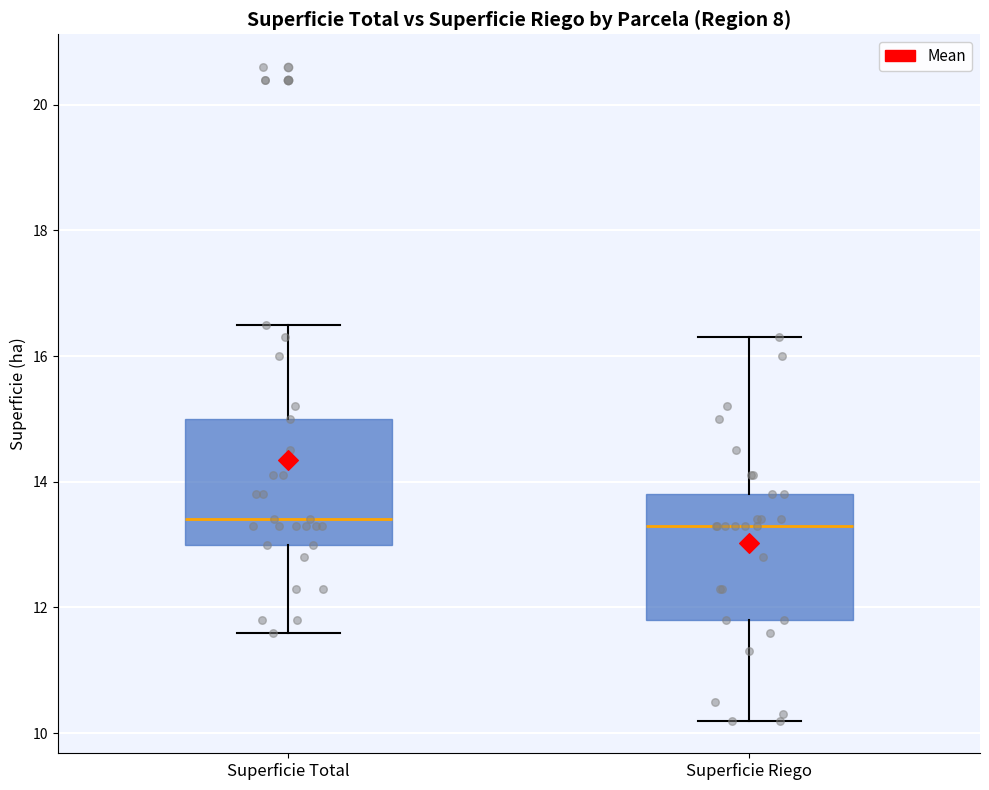

Reading left to right, read every box against the y-axis: the position of its median line, the range the box covers, and the ends of its whiskers. The values are not printed on the chart, so give them approximately, as read against the axis.

Superficie Total: median 13.4, box 13.0 to 15.0, whiskers 11.6 to 16.6
Superficie Riego: median 13.4, box 11.8 to 13.8, whiskers 10.2 to 16.4